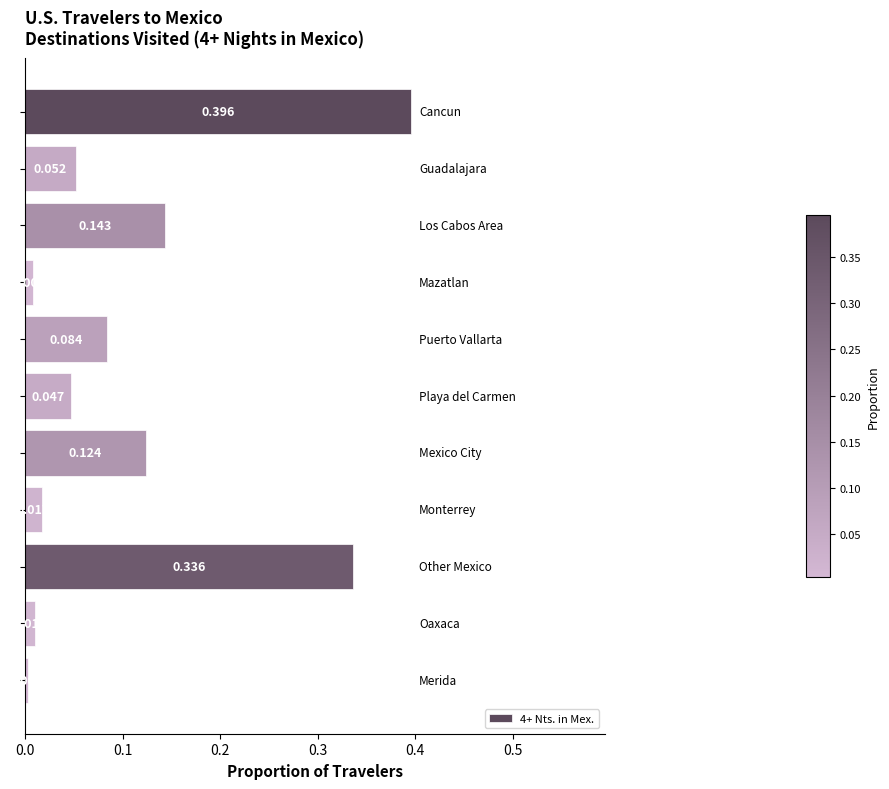

How many bars are there in total?

11